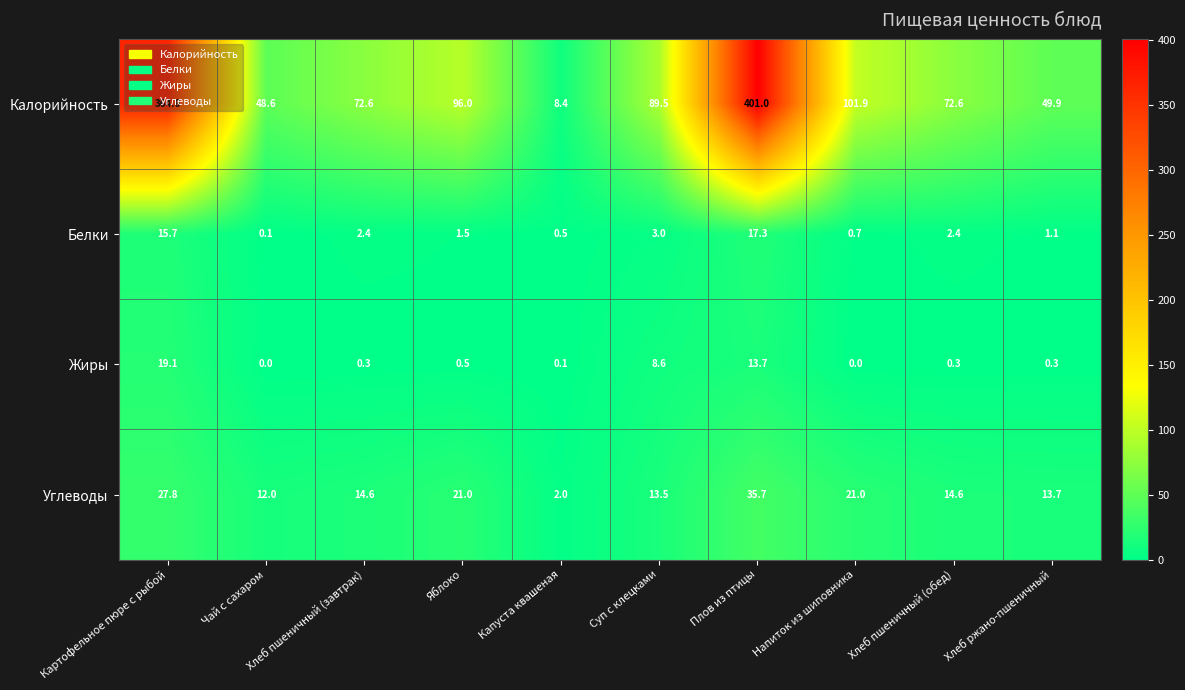

At which category is the sum across all series the highest?

Плов из птицы